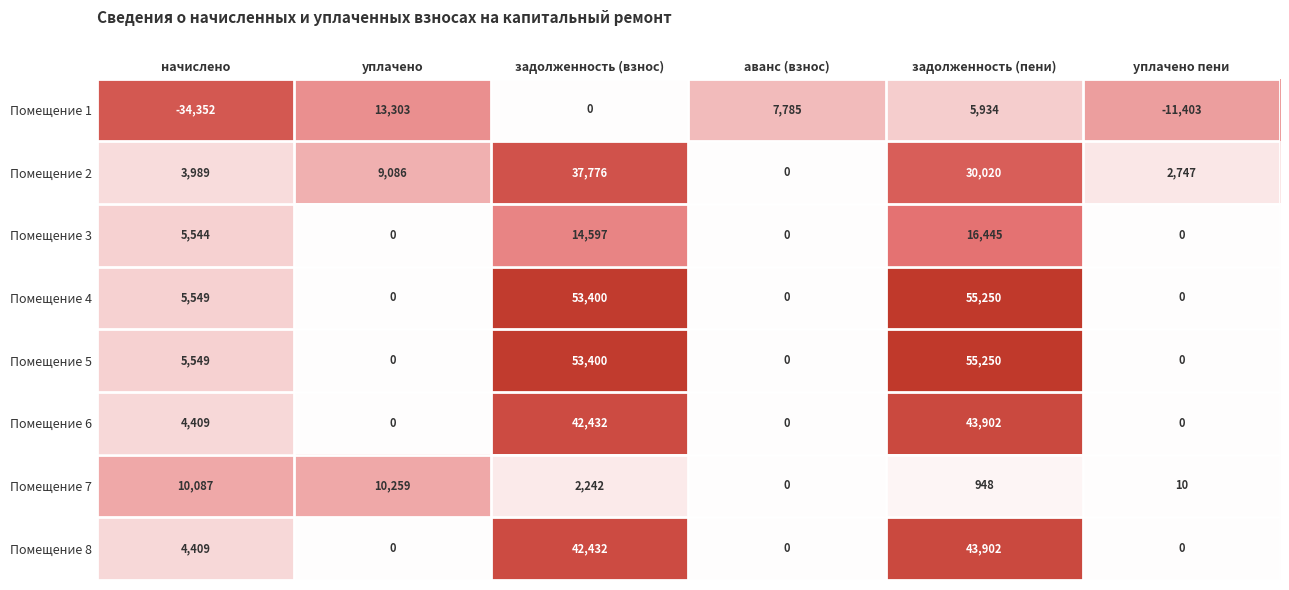

The value of Помещение 2 at аванс (взнос) is 0. True or false?

True